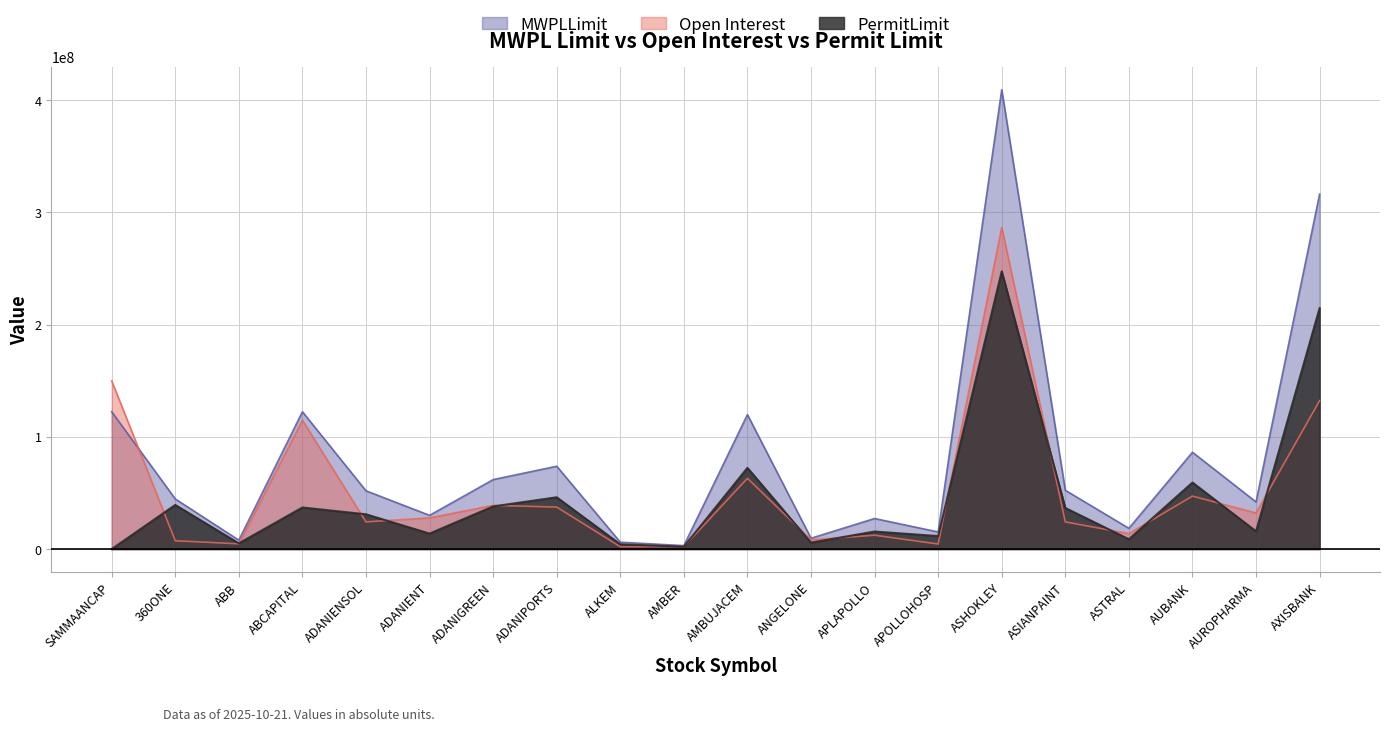

Where do MWPLLimit and Open Interest first cross each other?

SAMMAANCAP and 360ONE